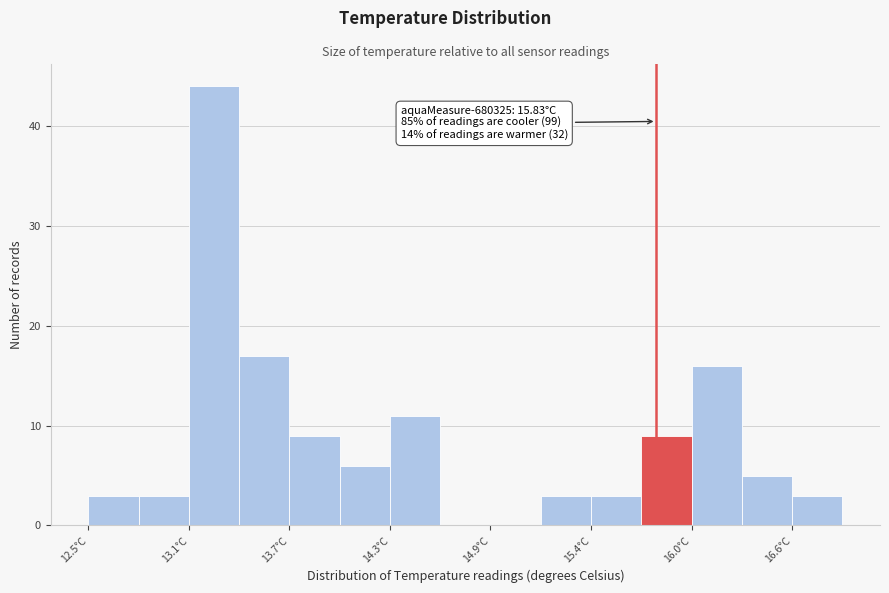

Around what value on the x-axis is the tallest bar? Give the approximate position of its centre, as read against the axis.

13.2